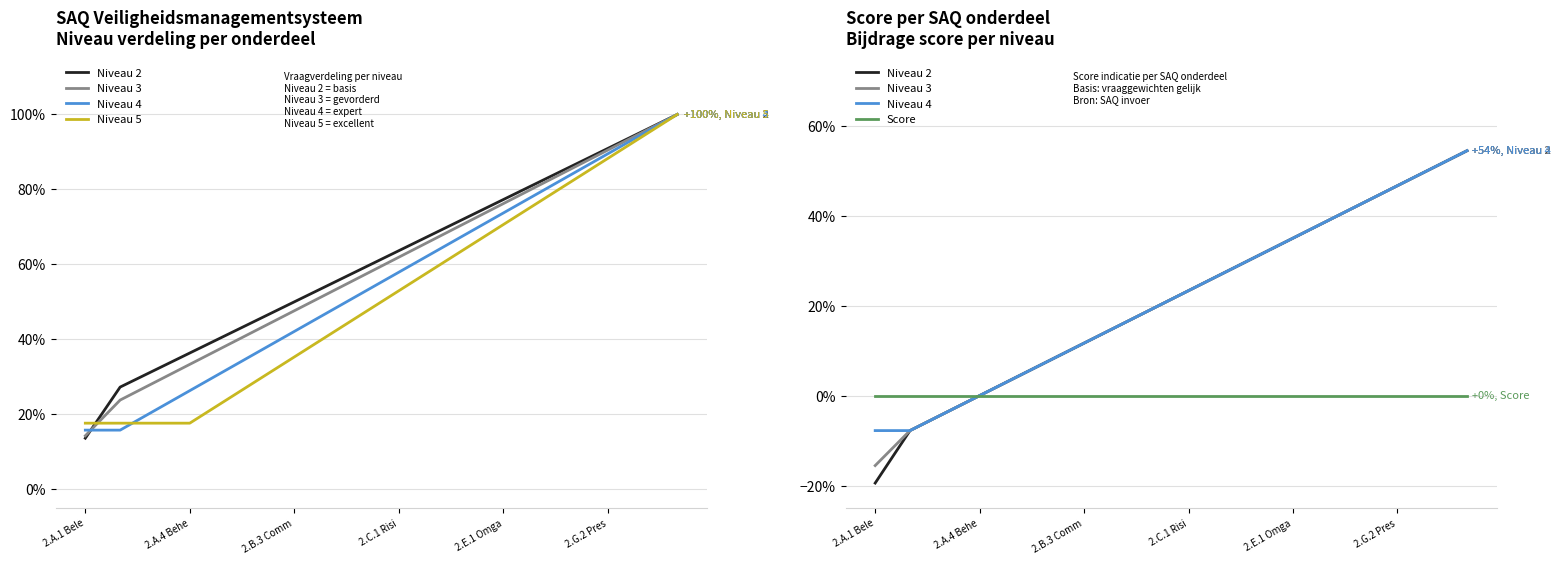

Which series has the widest spread of values?

Niveau 5